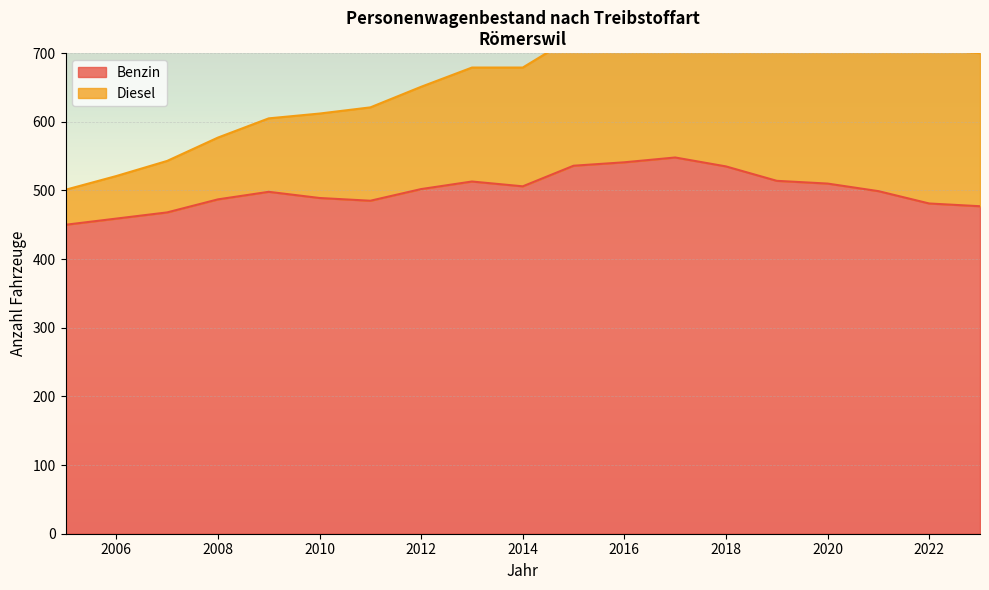

Where is the first local minimum?

2011